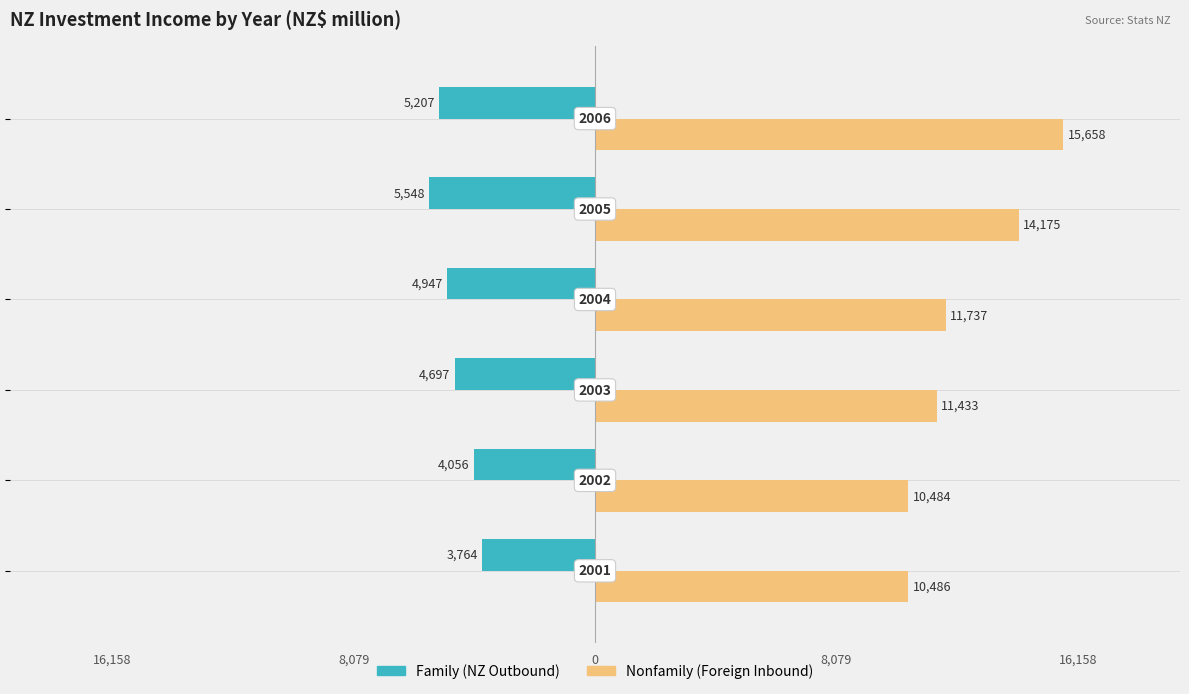

How many groups of bars are there?

6